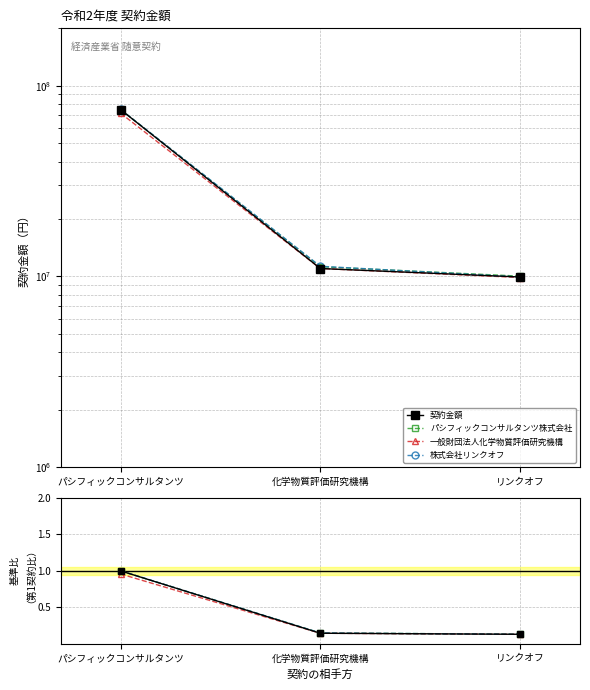

At which category is the sum across all series the highest?

パシフィックコンサルタンツ